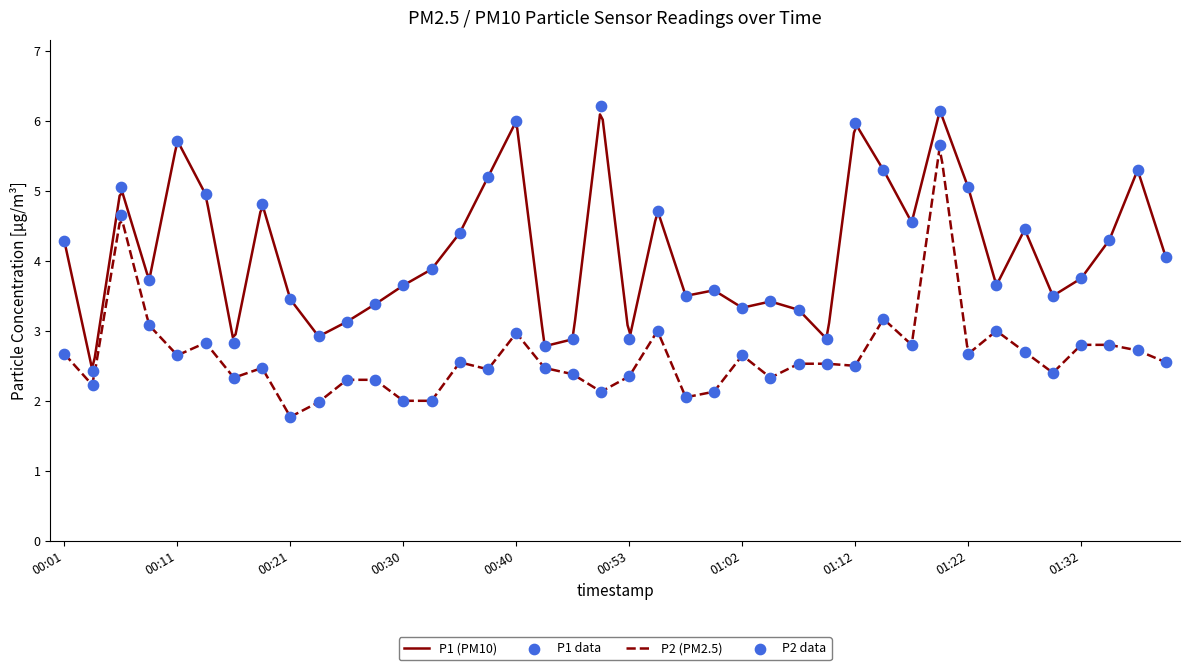

Is the value of P1 at 00:38 greater than the value of P2 at 00:43?

Yes